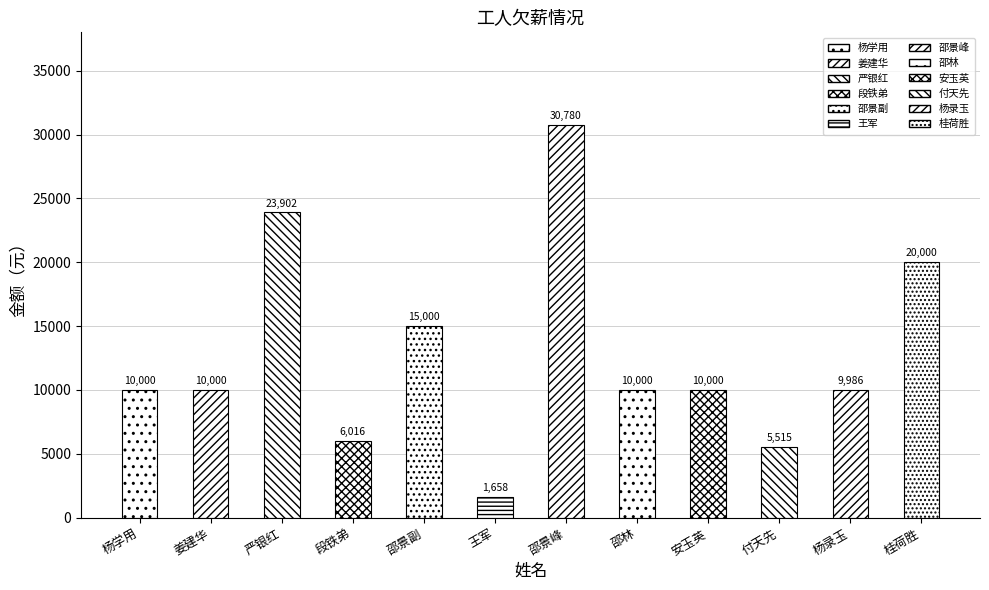

The chart shows a value of 20000 at 桂荷胜. True or false?

True